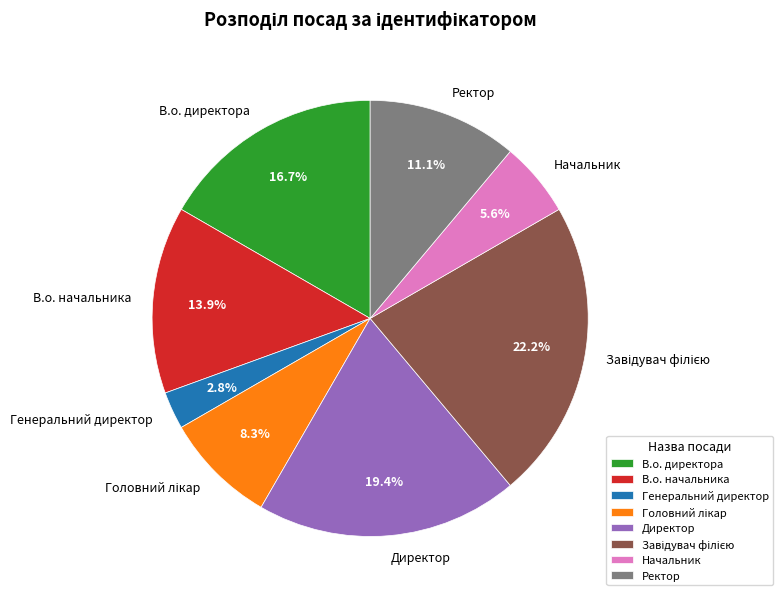

What is the smallest slice in the pie chart?

Генеральний директор